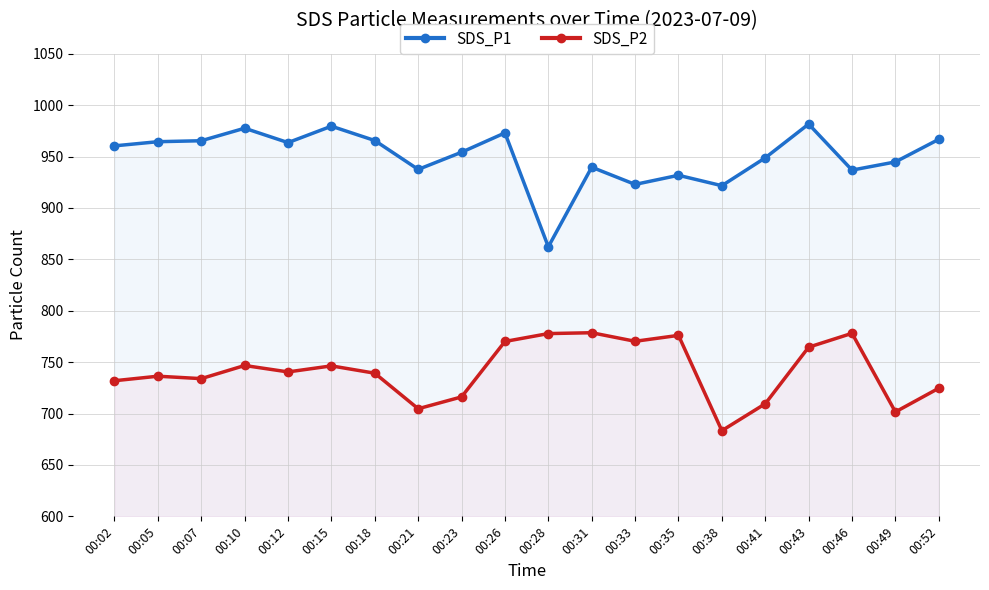

At 00:49, list the series in order from smallest to largest.

SDS_P2, SDS_P1